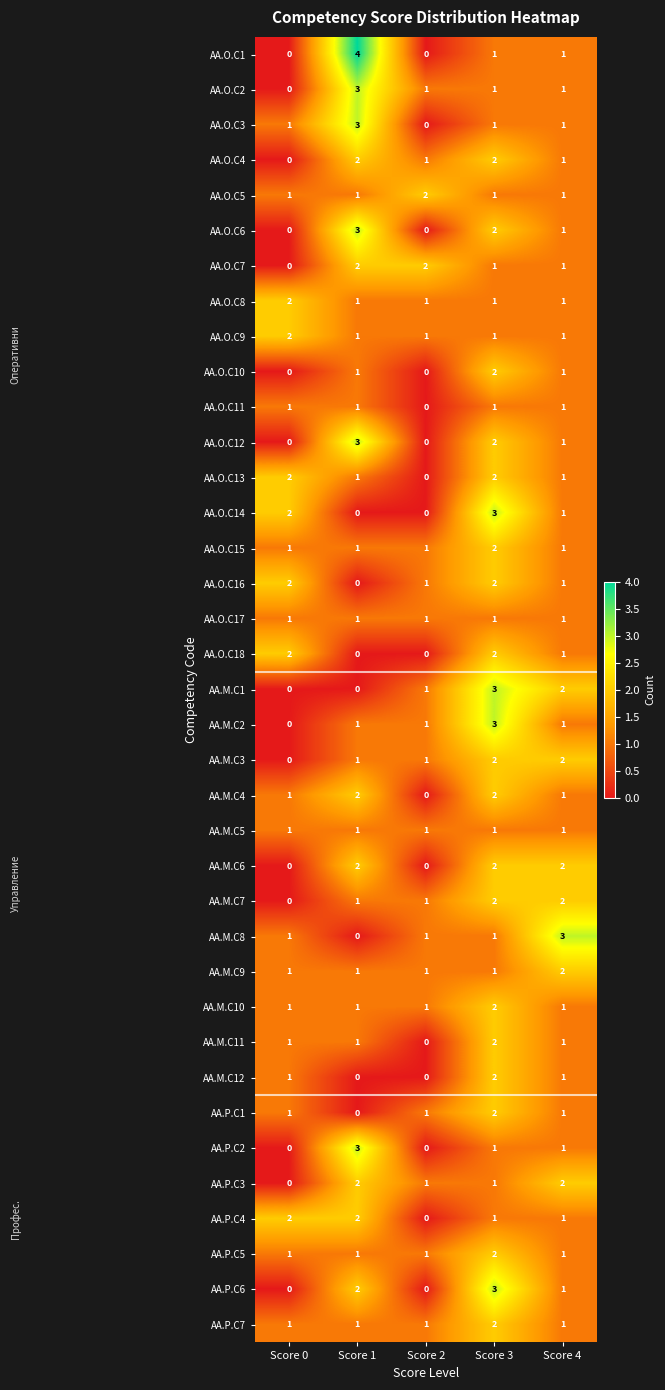

Which series has the largest range (max minus min)?

AA.O.C1